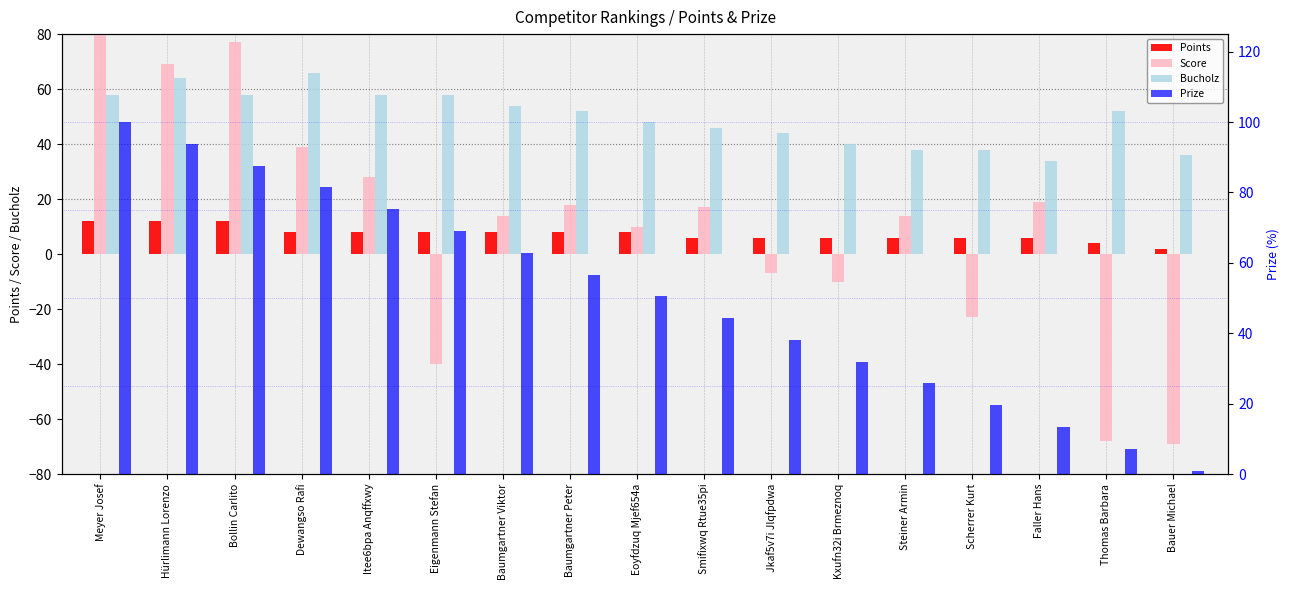

What is the difference between the maximum and minimum values in the Prize series?

99.0